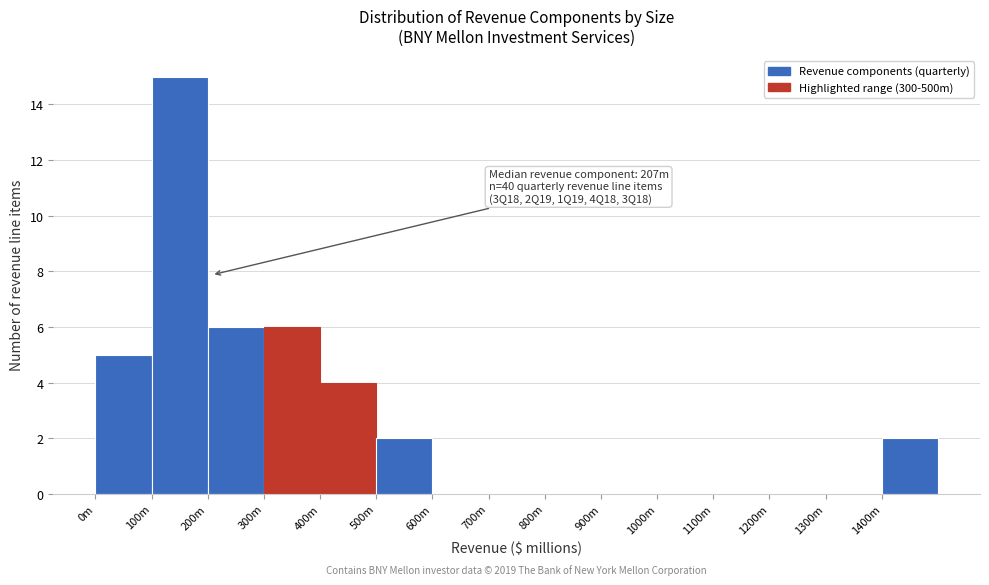

Reading left to right, list all the values displayed in this chart.

0m=5	100m=15	200m=6	300m=6	400m=4	500m=2	600m=0	700m=0	800m=0	900m=0	1000m=0	1100m=0	1200m=0	1300m=0	1400m=2